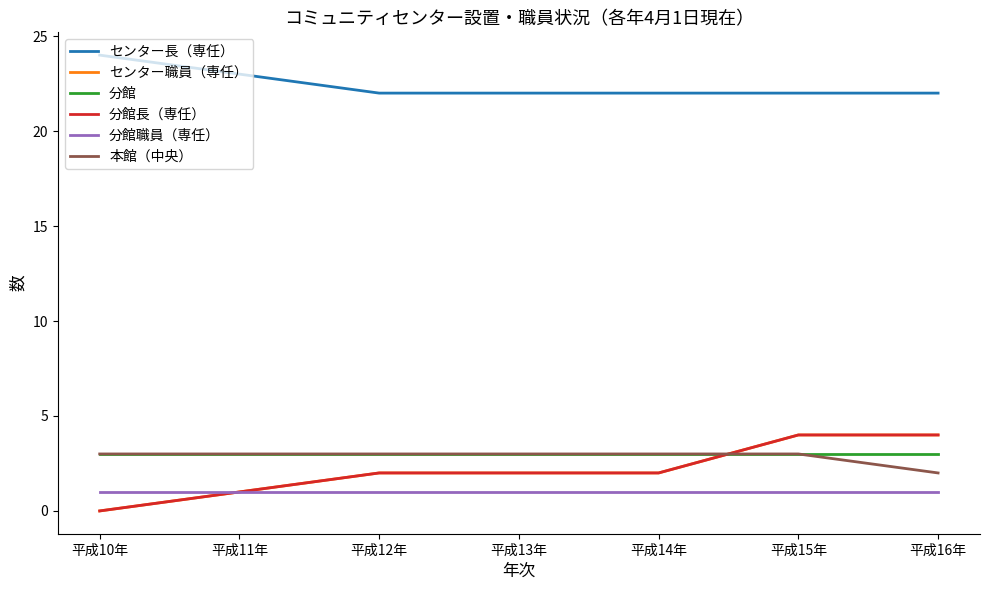

Does the chart display data point markers on the line(s)?

No